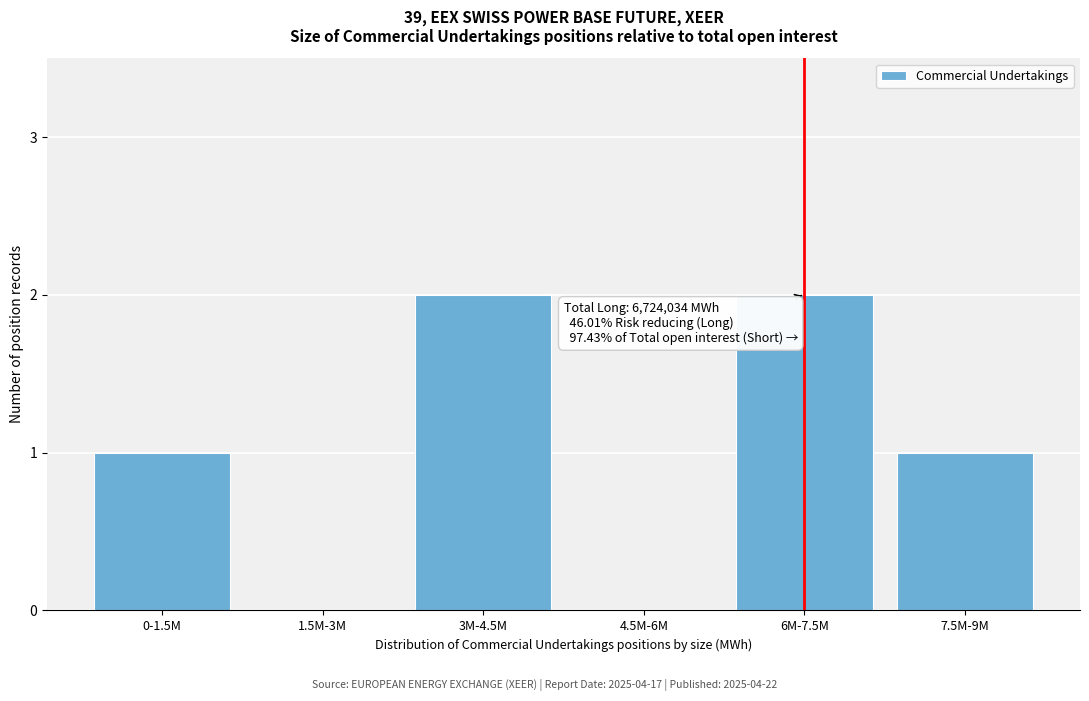

Reading left to right, list all the values displayed in this chart.

0-1.5M=1	1.5M-3M=0	3M-4.5M=2	4.5M-6M=0	6M-7.5M=2	7.5M-9M=1